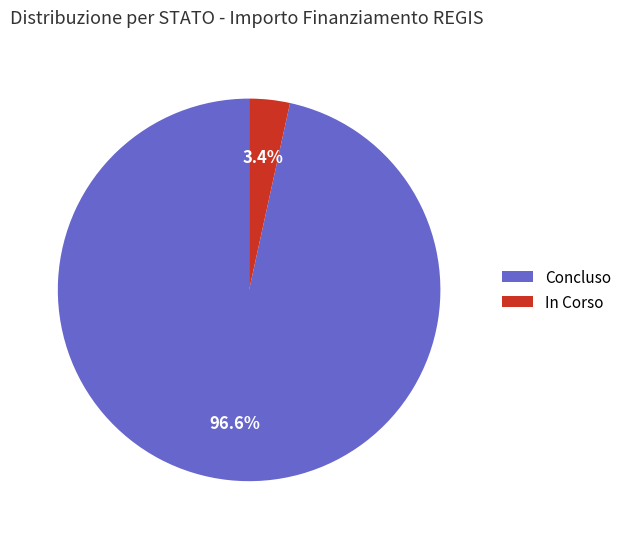

Which has a higher value, In Corso or Concluso?

Concluso